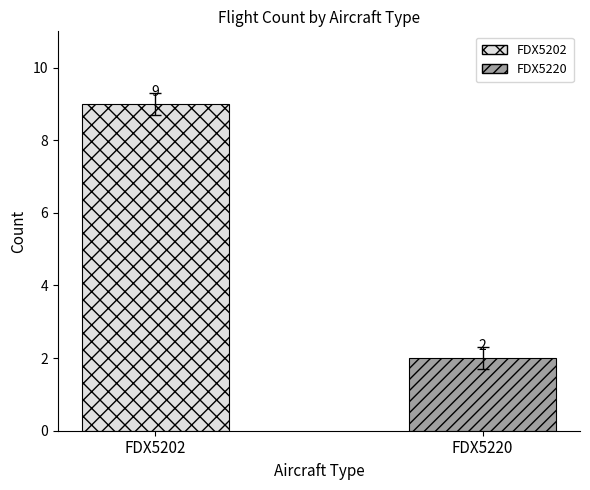

What are all the series names shown in the legend?

FDX5202, FDX5220